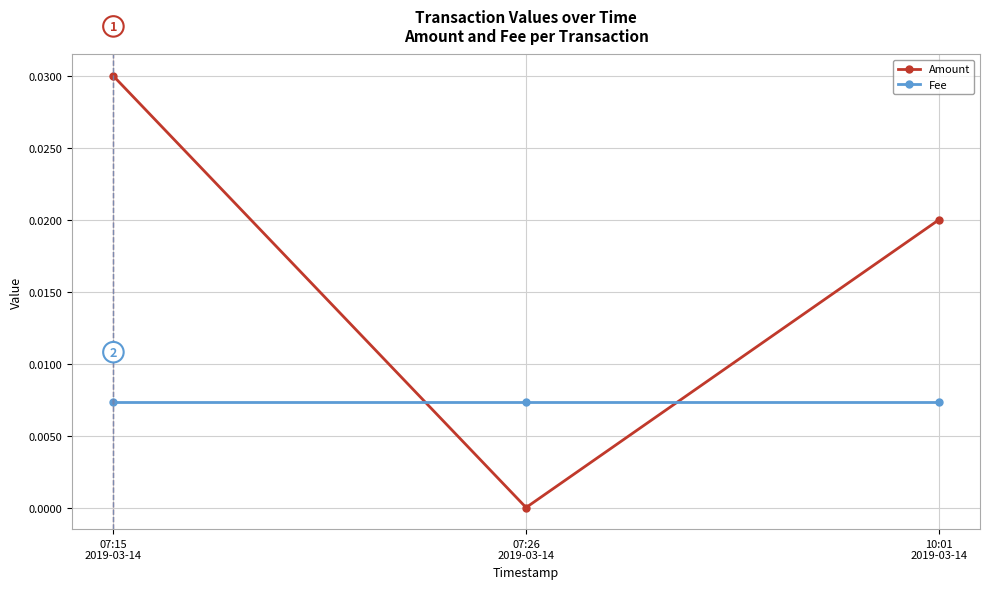

Is it true that Amount equals 0.0 at 07:15
2019-03-14?

True